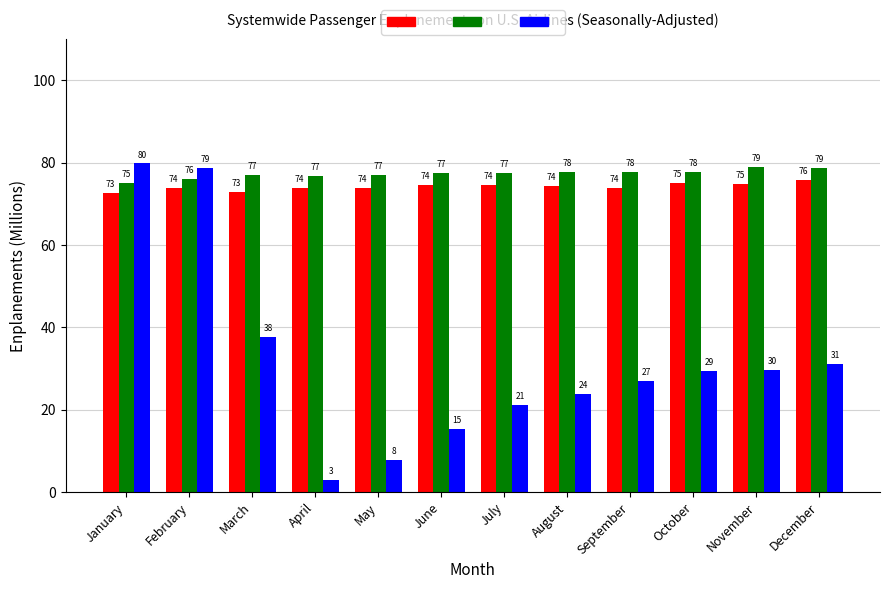

What is the greatest value displayed?

79.8